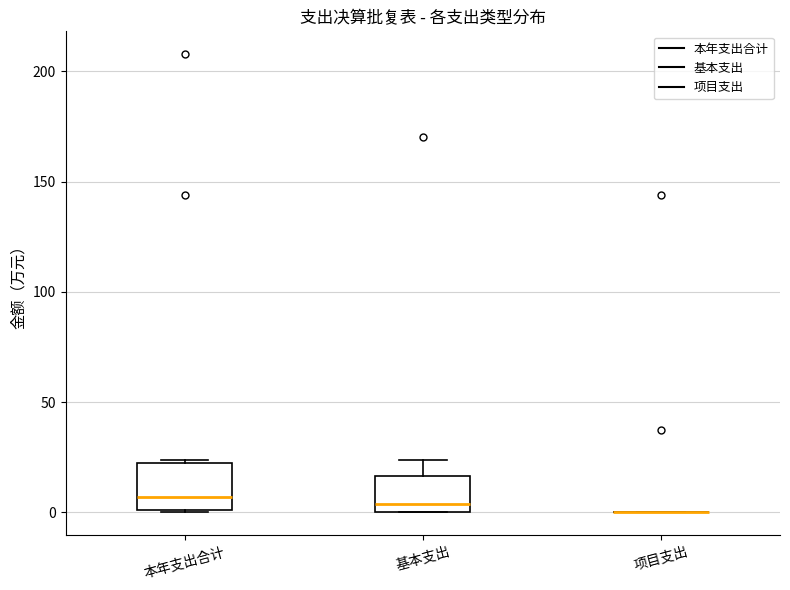

Which box is the tallest, from its lower edge to its upper edge?

本年支出合计